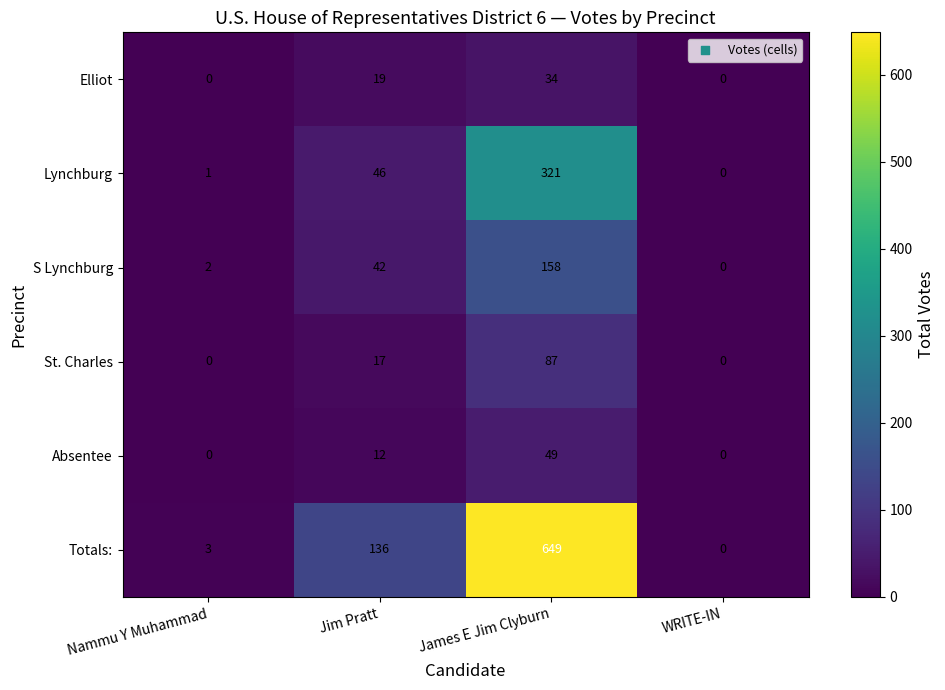

True or false: S Lynchburg has a value of 71 at Jim Pratt.

False